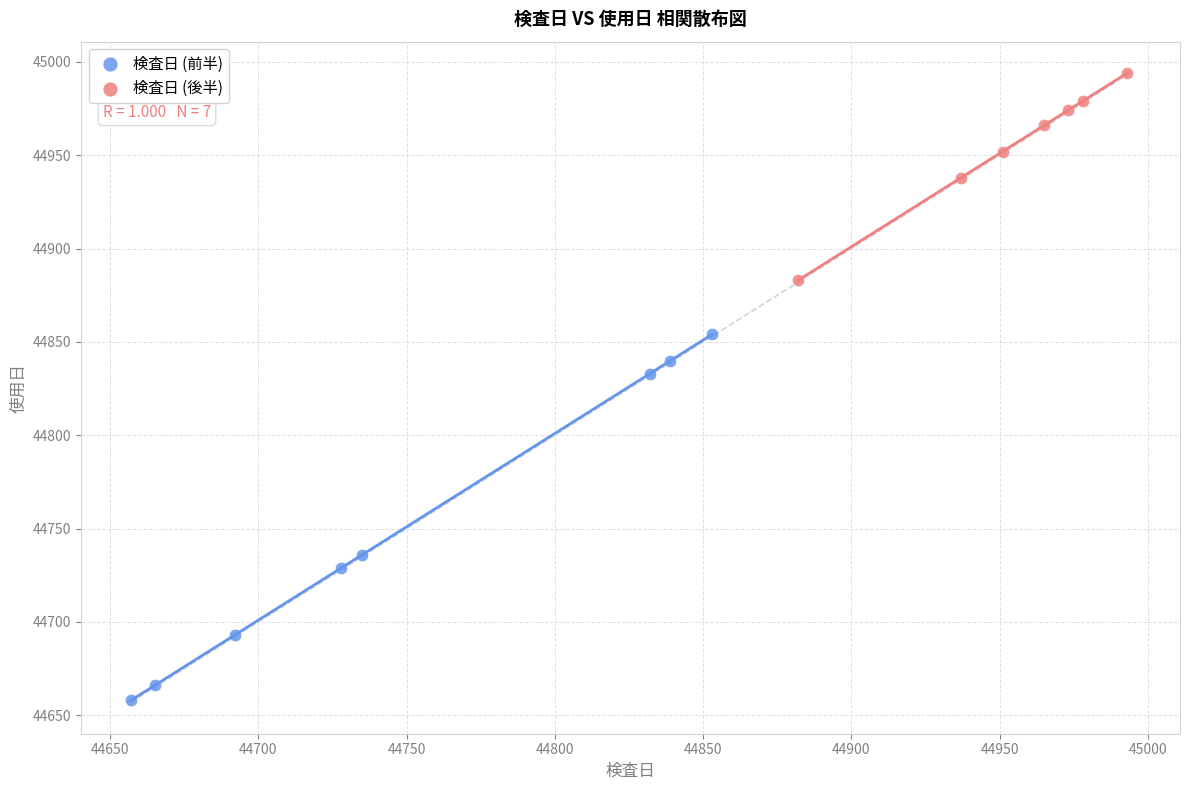

Which series has the largest Y range (max minus min)?

検査日 (前半)